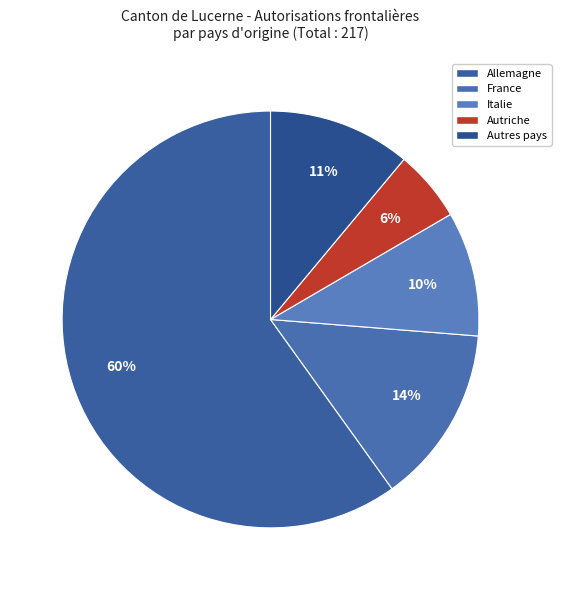

How many slices are in this pie chart?

5